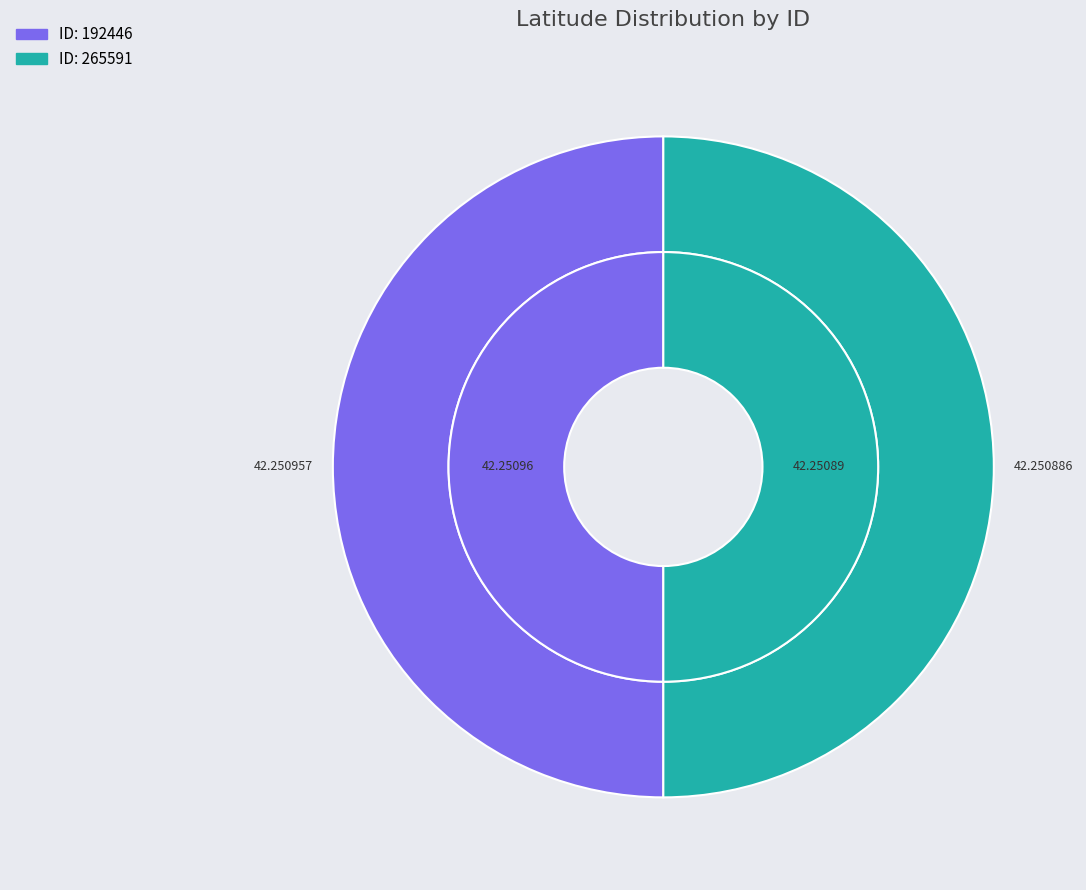

What portion of the pie excludes 192446?

50.0%